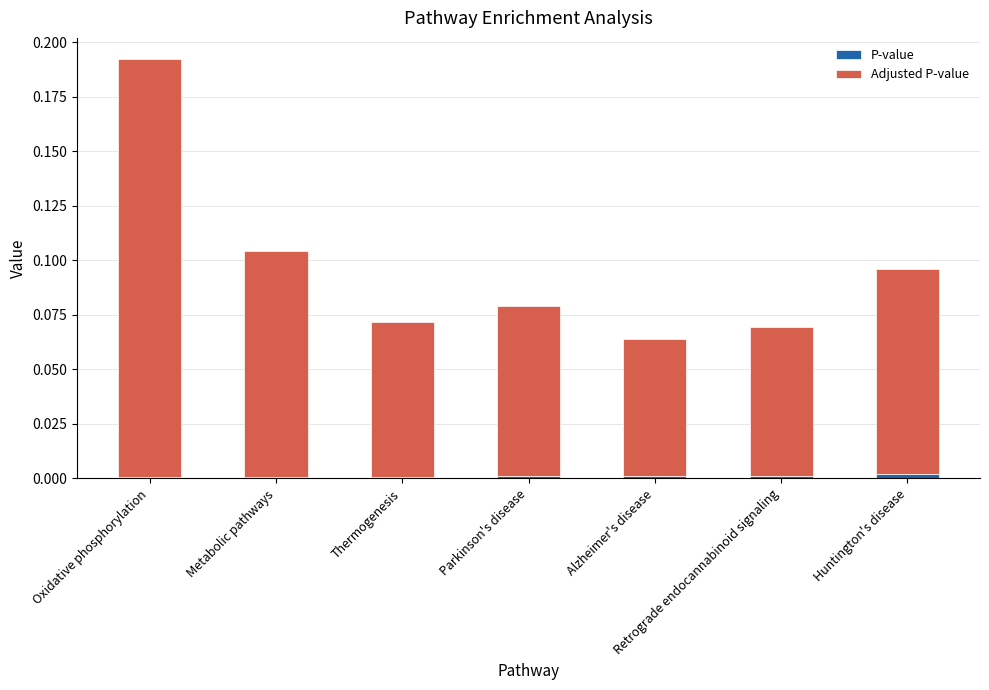

What is the sum of the Adjusted P-value values at Alzheimer's disease and Huntington's disease?

0.2